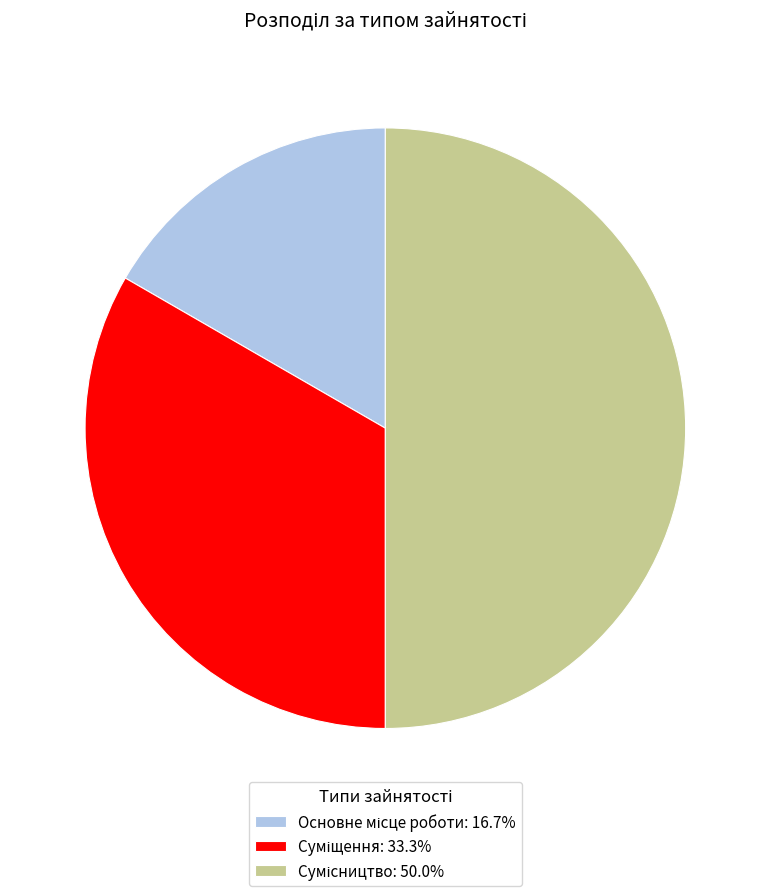

To the nearest percent, what is the combined percentage of Суміщення and Основне місце роботи?

50%